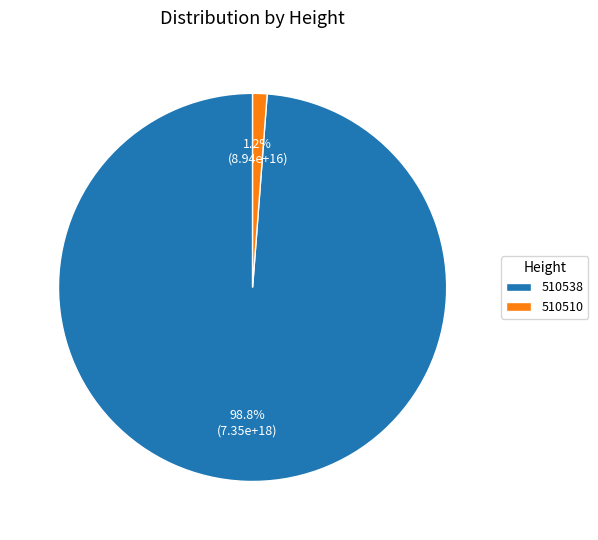

Is there any slice that represents more than half of the pie?

Yes